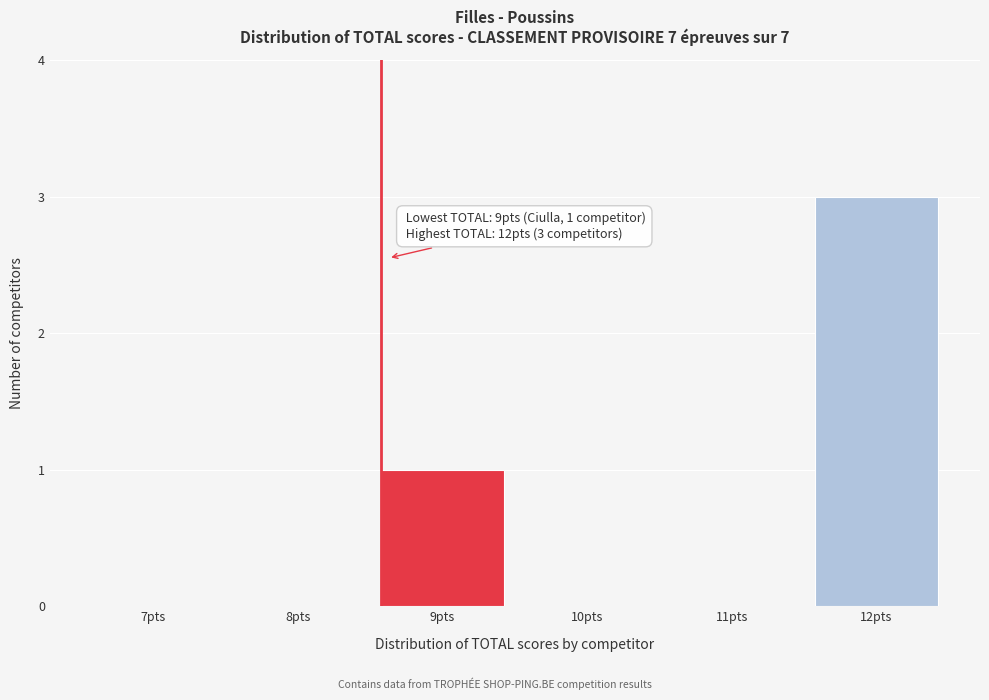

Reading right to left, list all the values displayed in this chart.

12pts=3	11pts=0	10pts=0	9pts=1	8pts=0	7pts=0